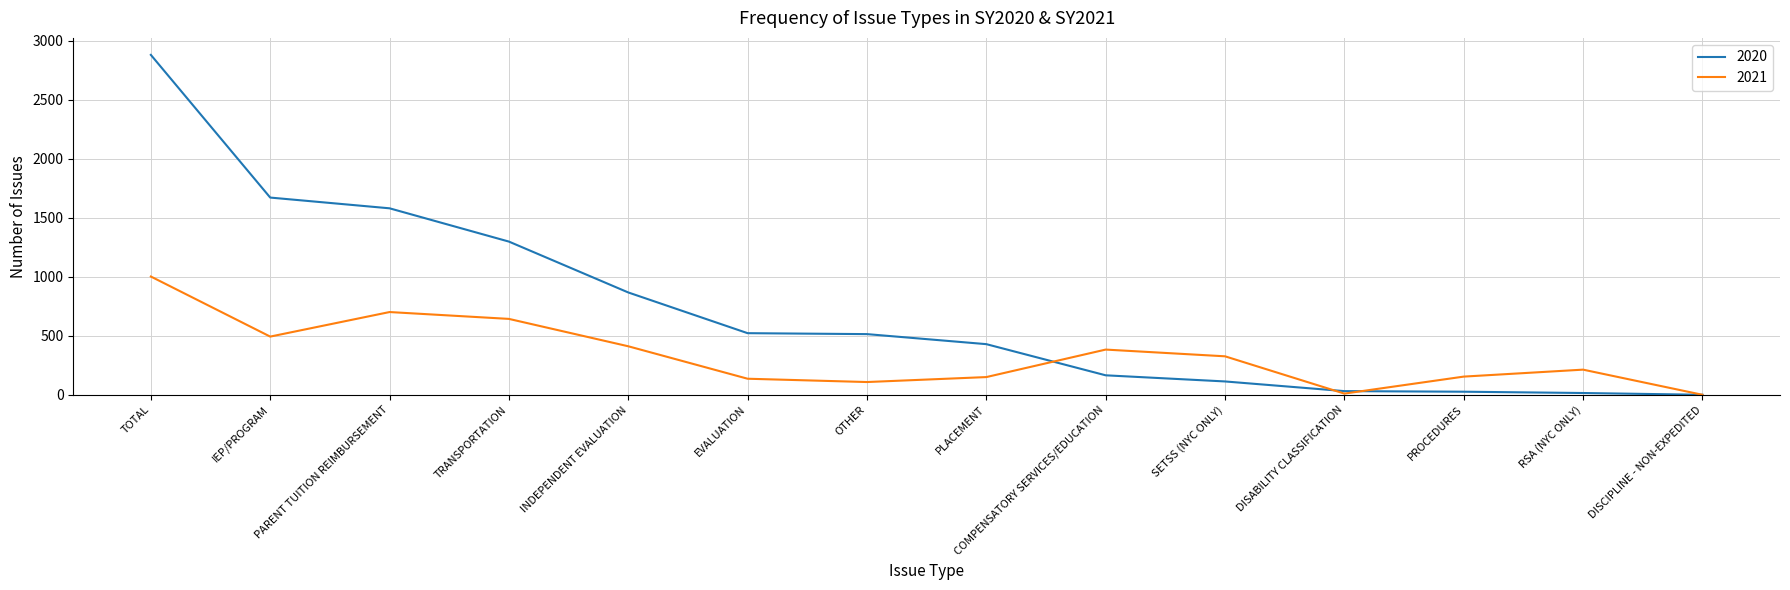

Is it true that 2020 equals 491 at PARENT TUITION REIMBURSEMENT?

False